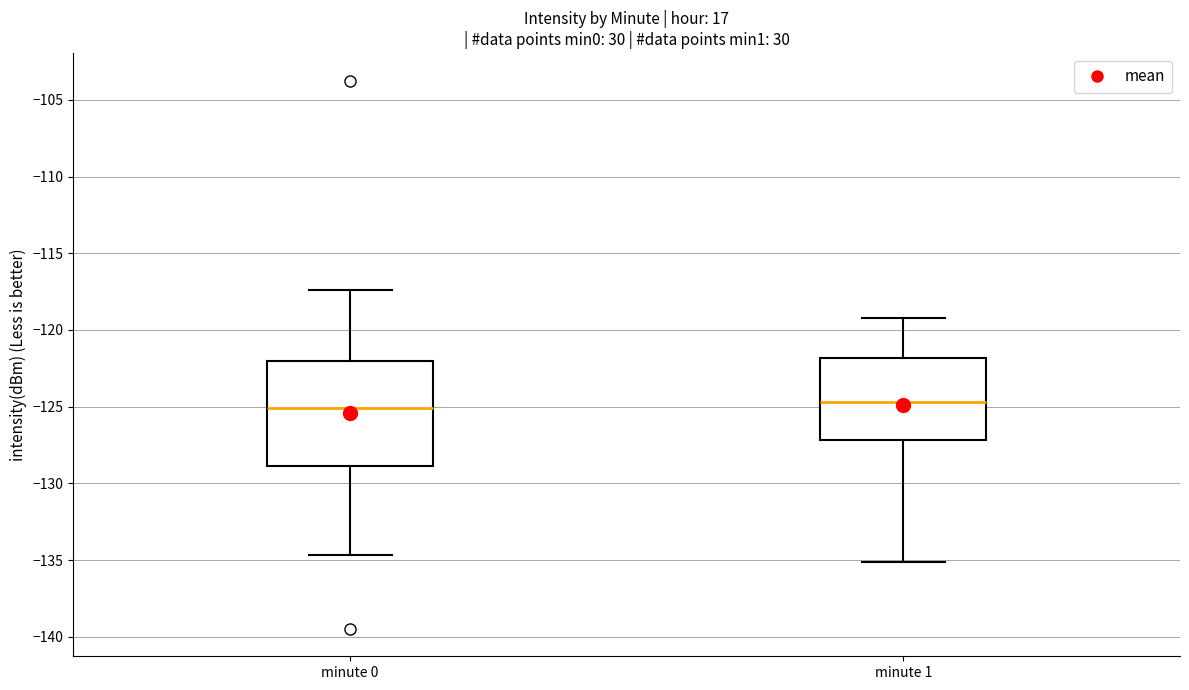

Which box is the tallest, from its lower edge to its upper edge?

minute 0